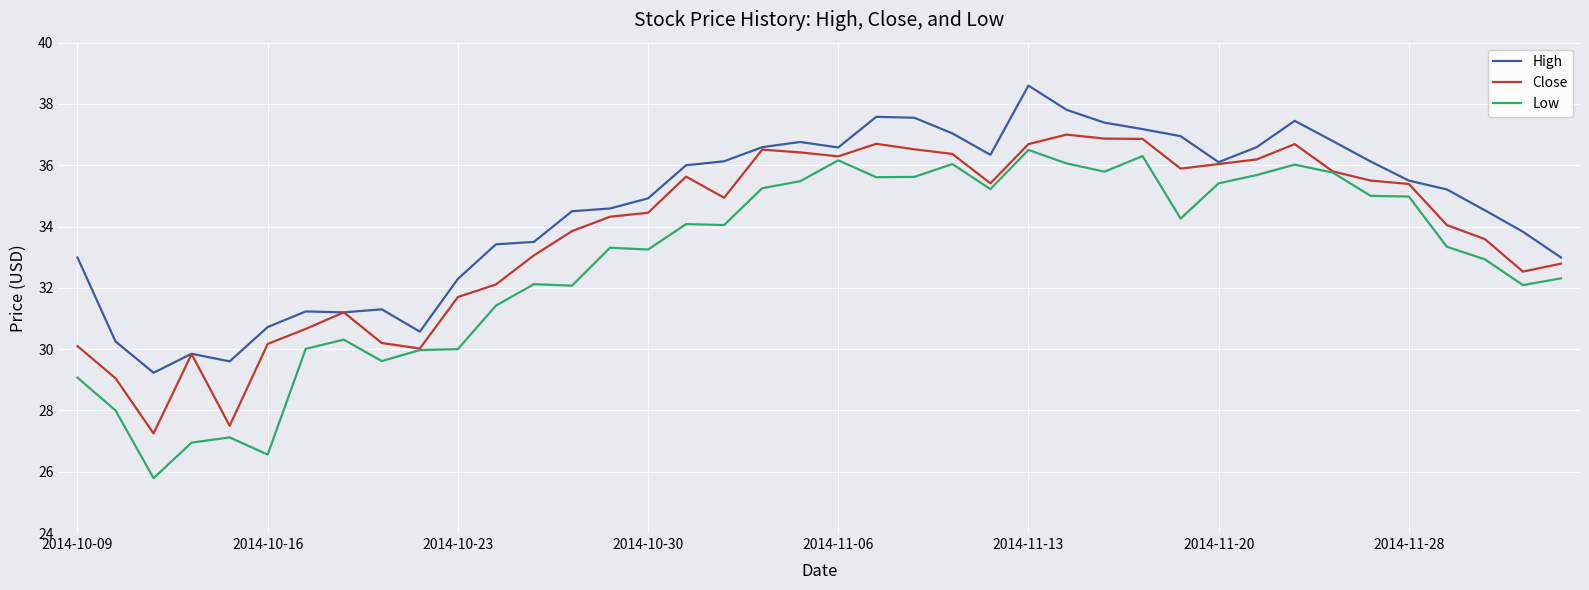

Count the number of categories in the chart.

40